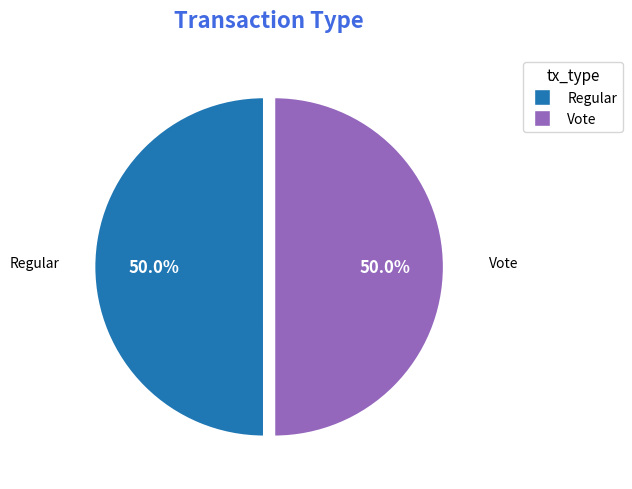

Approximately how many times larger is the value at Regular compared to Vote?

1.0